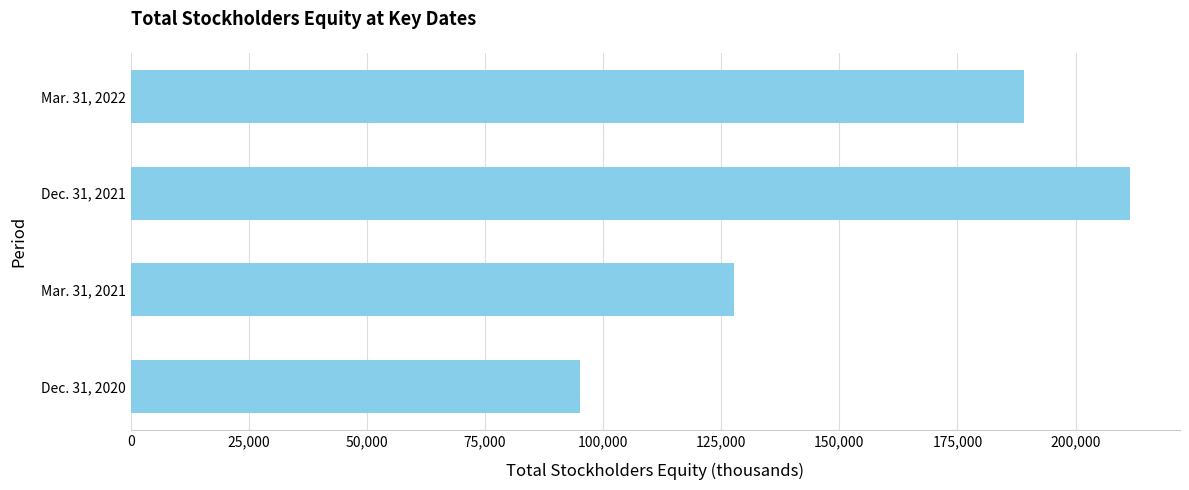

How many bars are there in total?

4